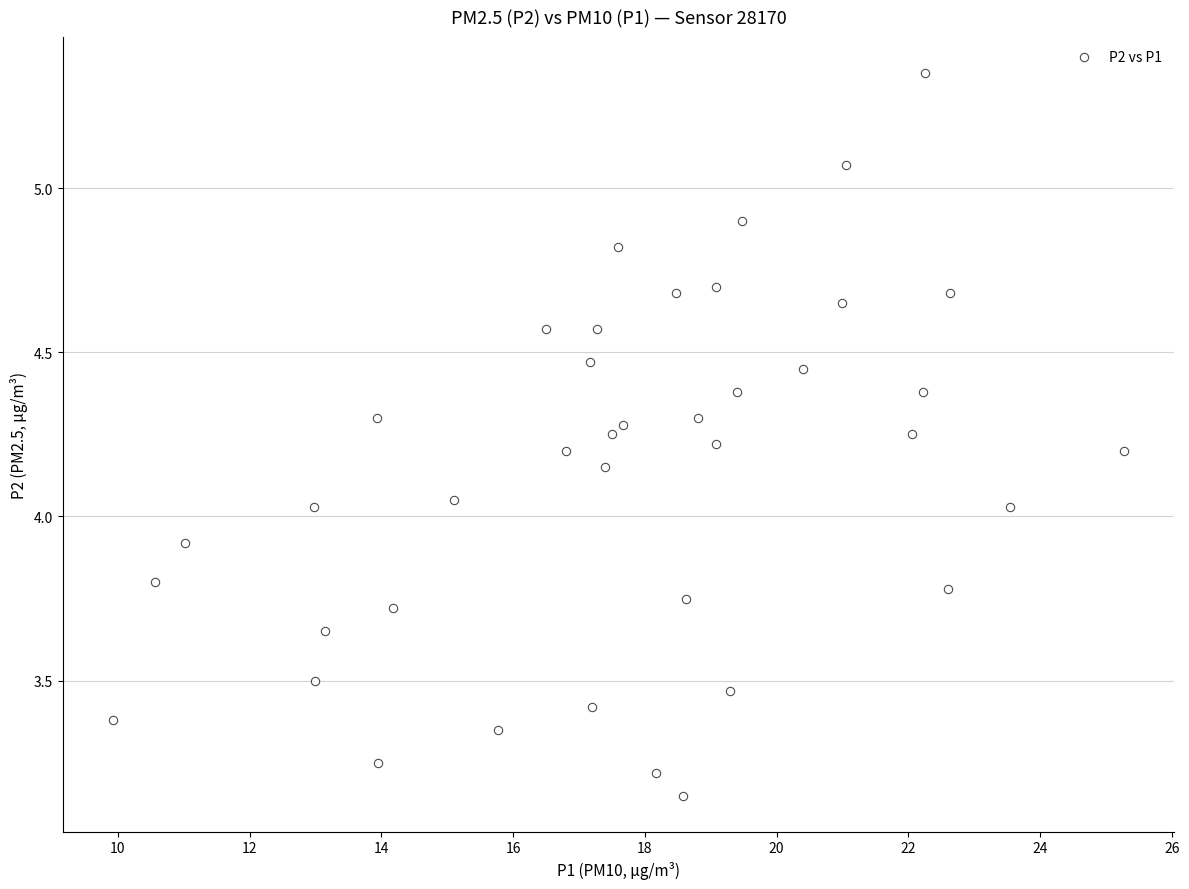

What is the range of Y values (max minus min)?

2.2